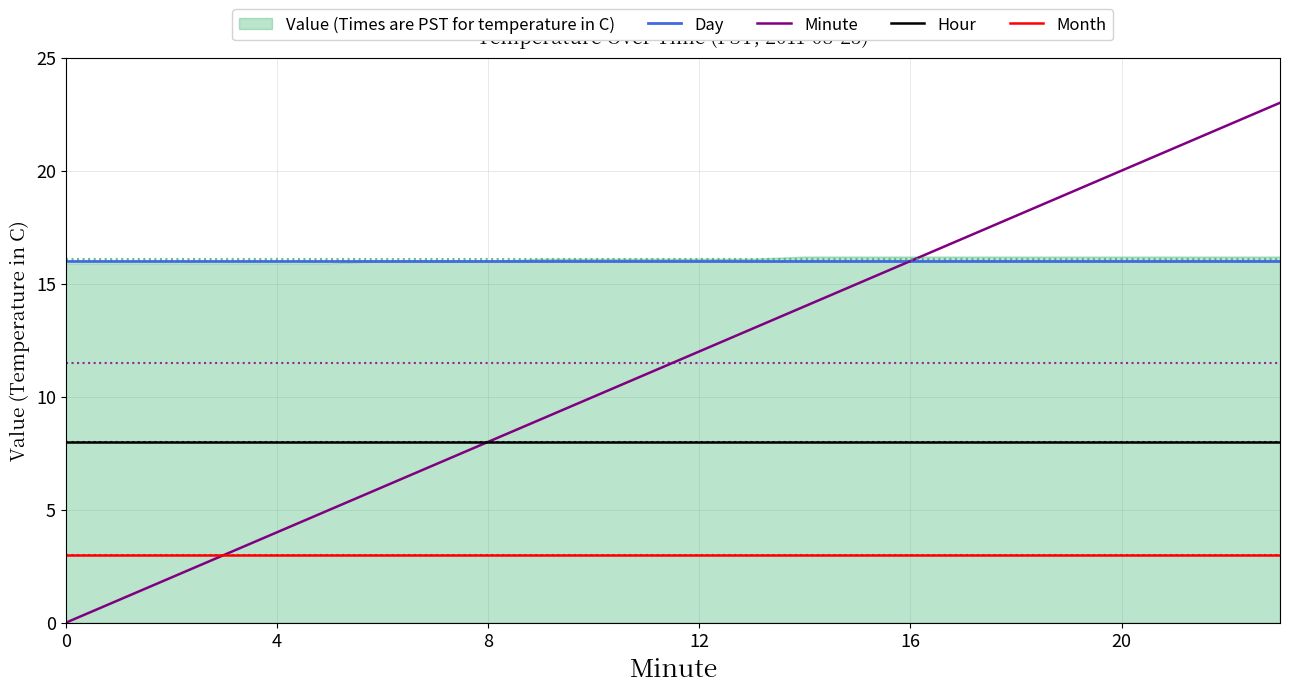

How many values in the Minute series are below 12?

12